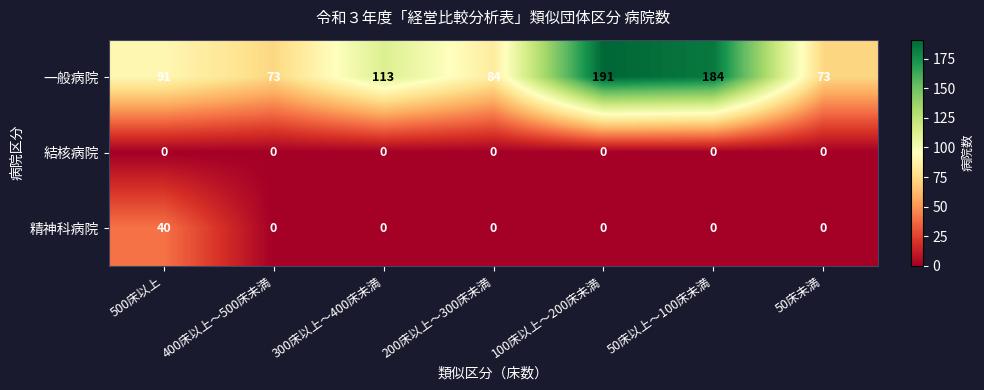

Which series changed the most between 500床以上 and 50床未満?

精神科病院